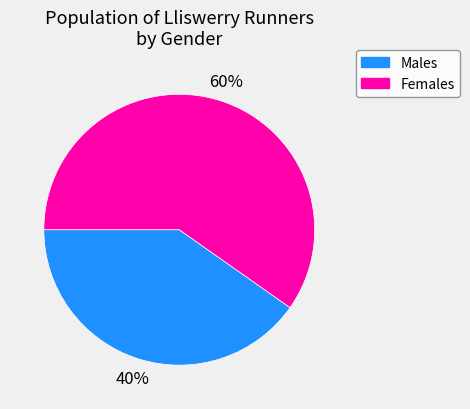

To the nearest percent, what is the difference between the largest and smallest slice percentages?

20%